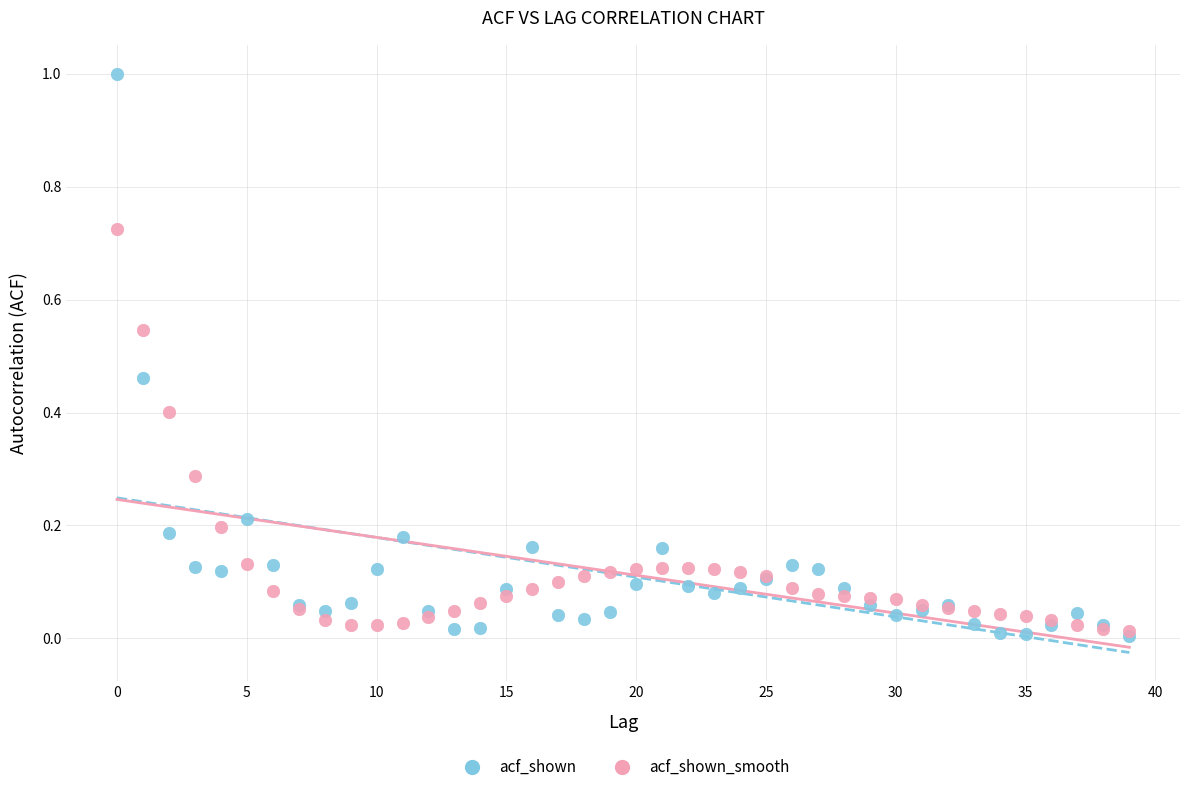

What are all the series names shown in the legend?

acf_shown, acf_shown_smooth